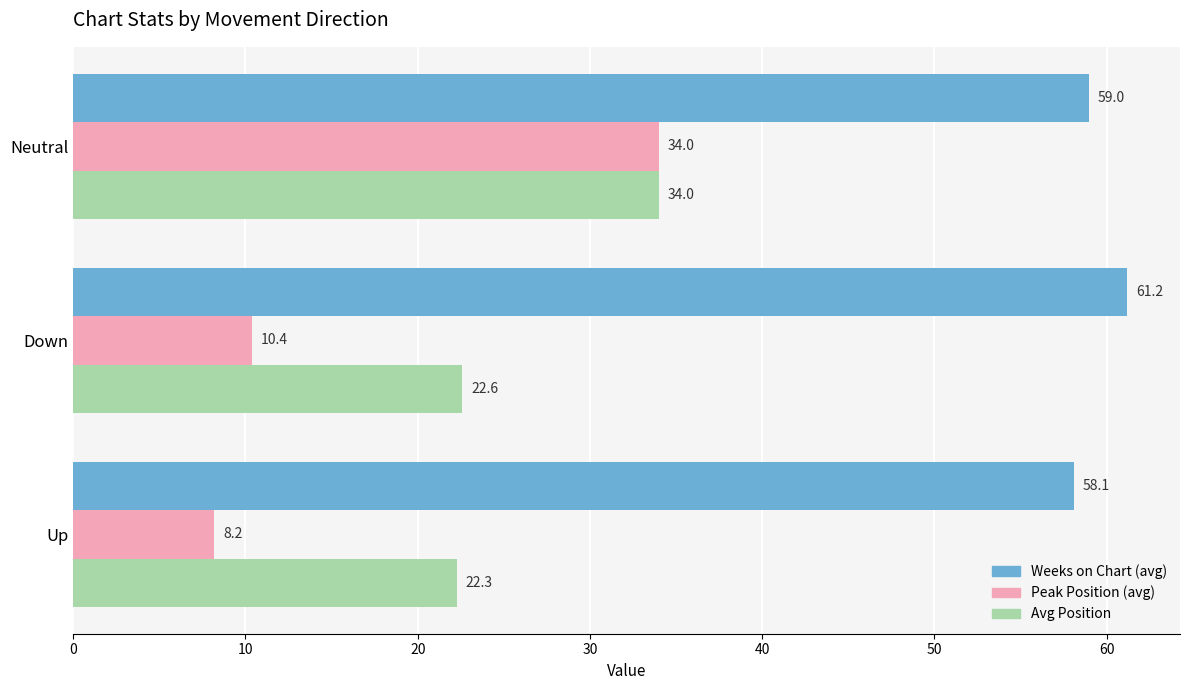

What is the sum of all Avg Position values?

78.9